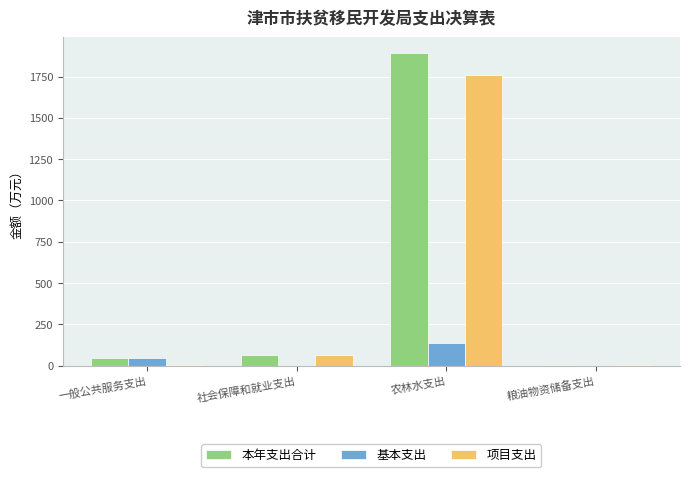

Between 社会保障和就业支出 and 农林水支出, which series saw the biggest shift?

本年支出合计